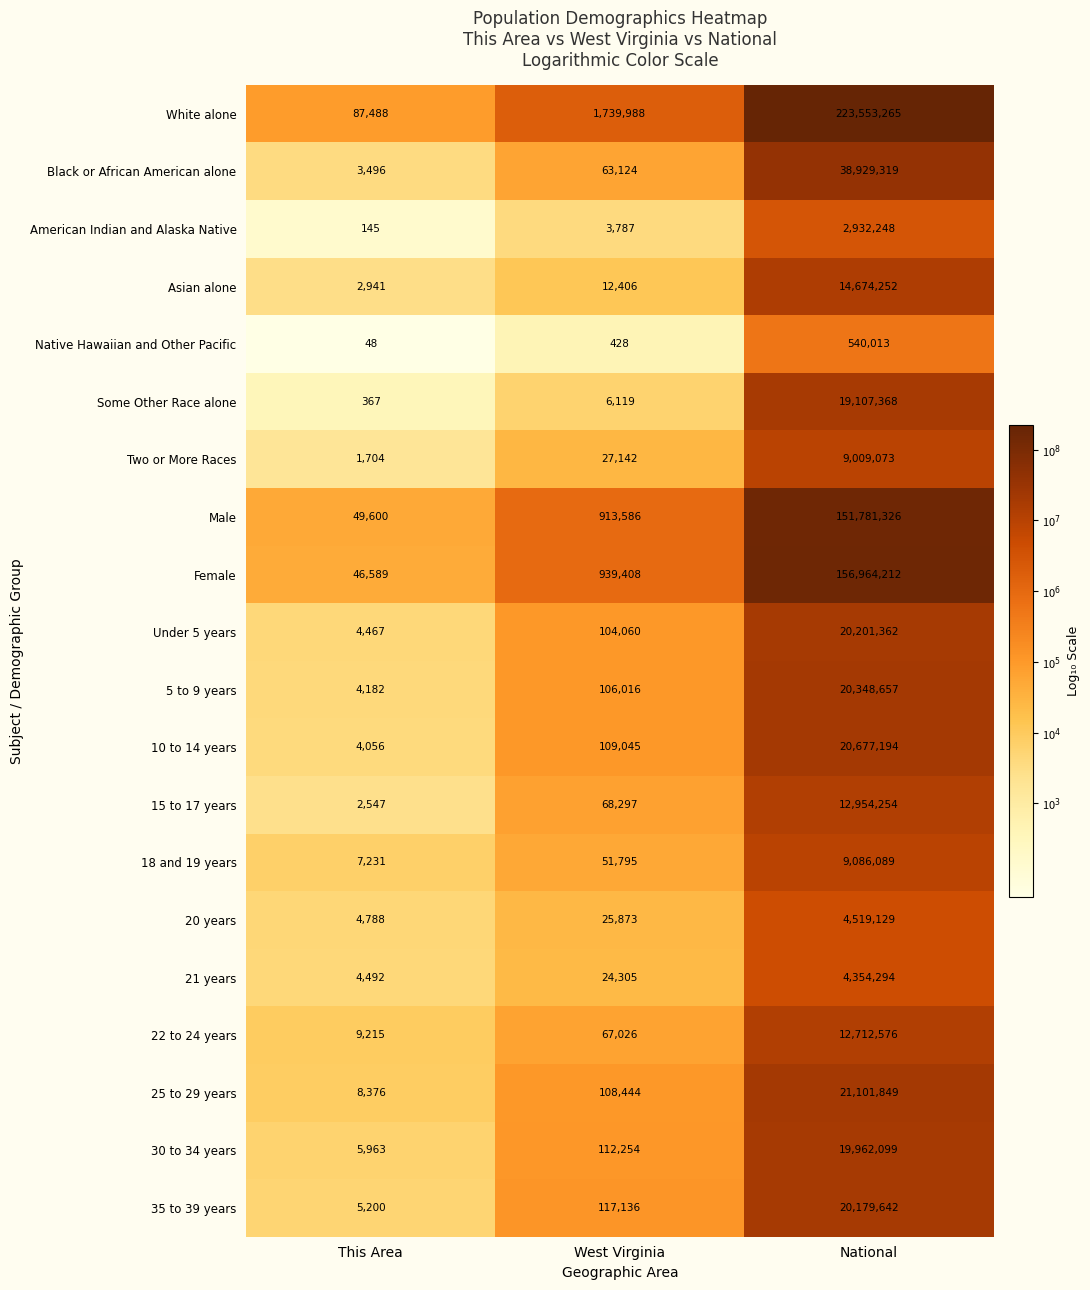

What is the difference between the Asian alone values at West Virginia and This Area?

9465